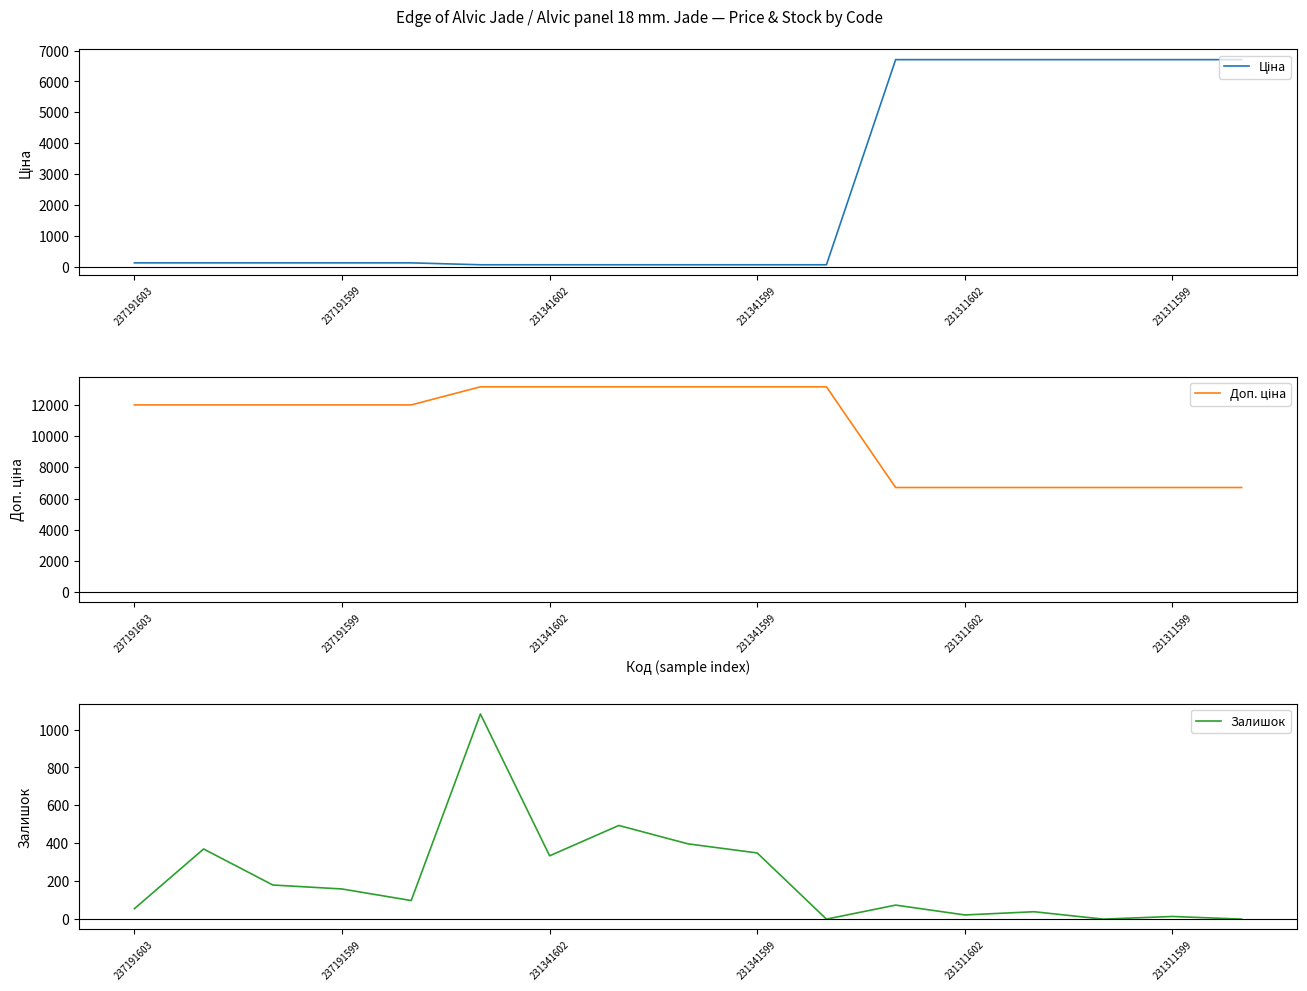

How many series are shown in this chart?

3